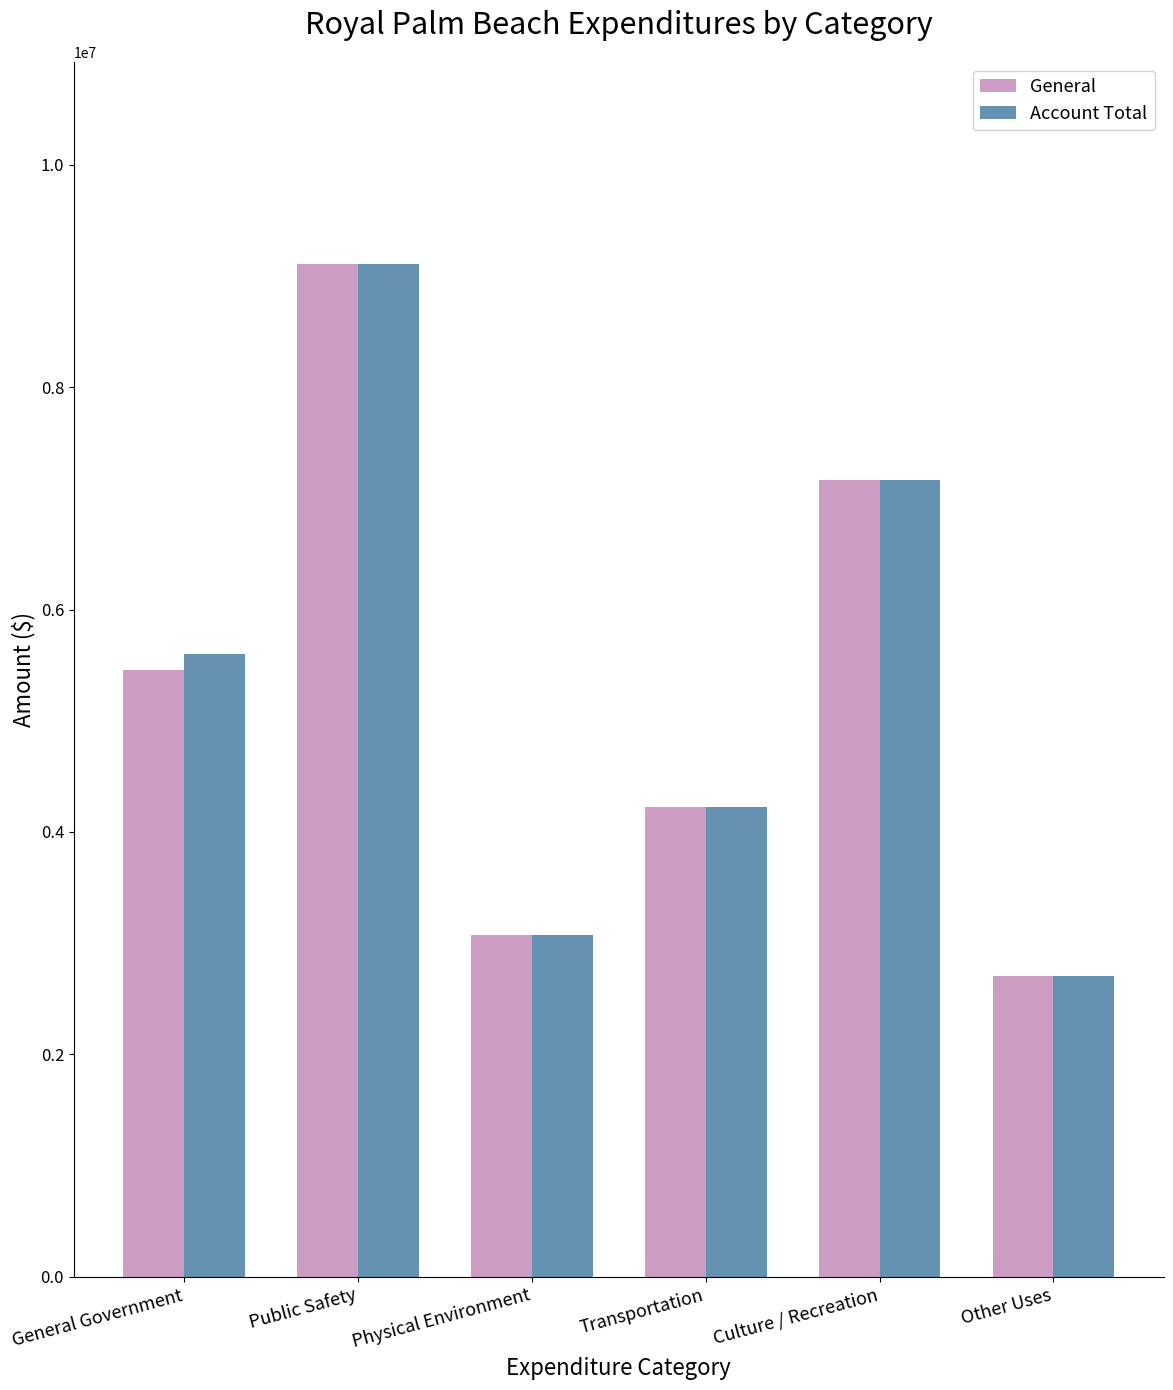

What is the label of the 2nd bar from the right?

Culture / Recreation